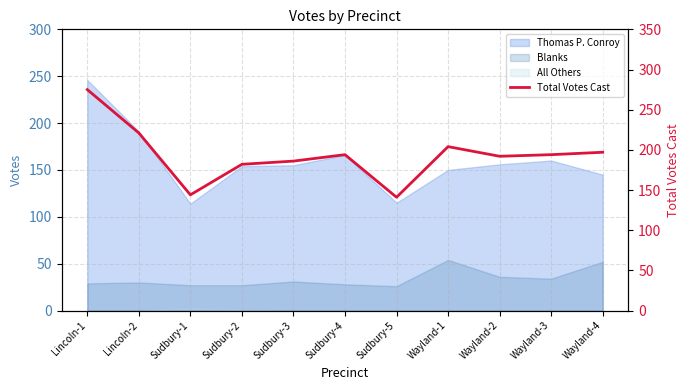

How many values exceed 194?

4